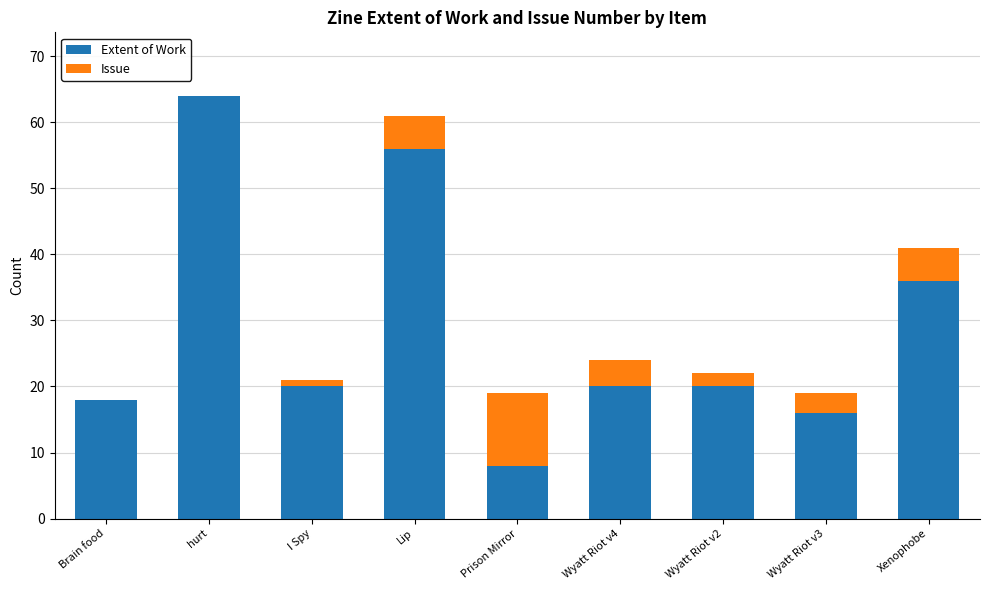

At which category is the sum across all series the highest?

hurt